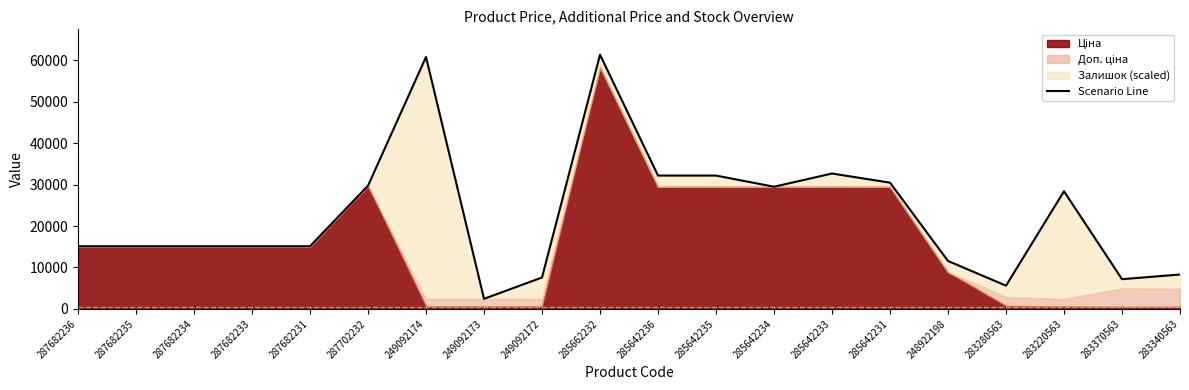

How many categories are shown in the chart?

20